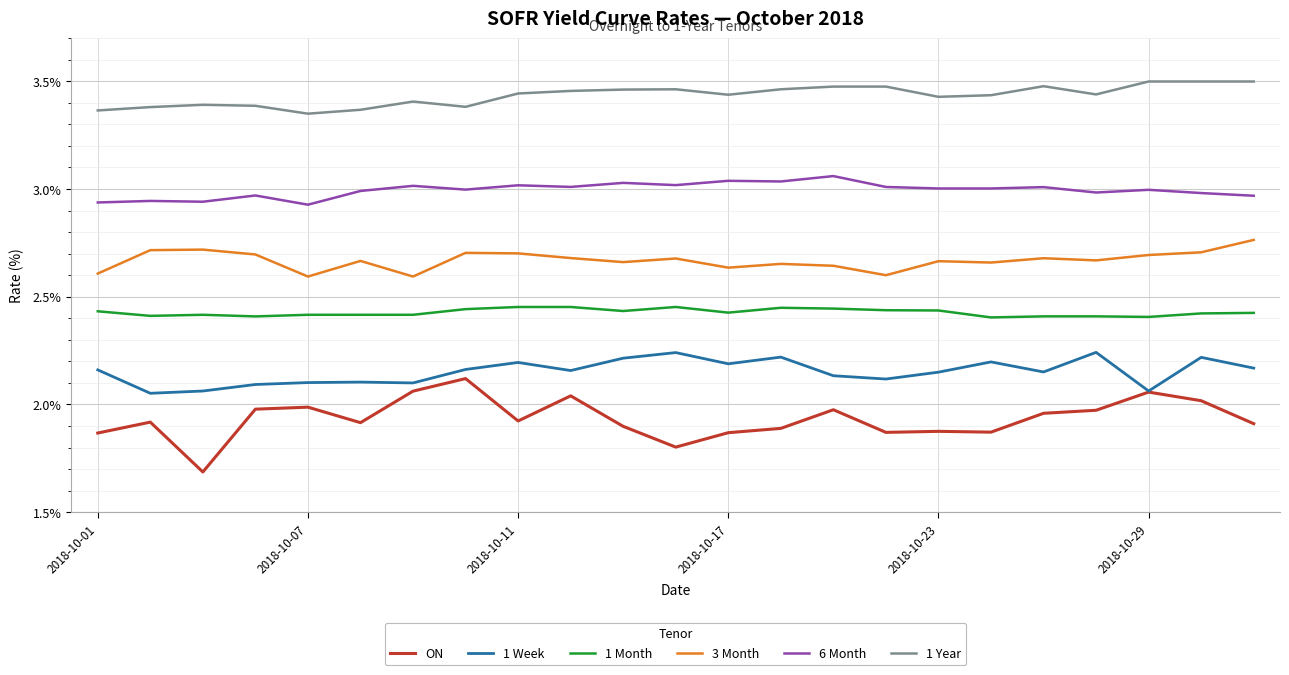

What is the minimum value shown in the chart?

1.7